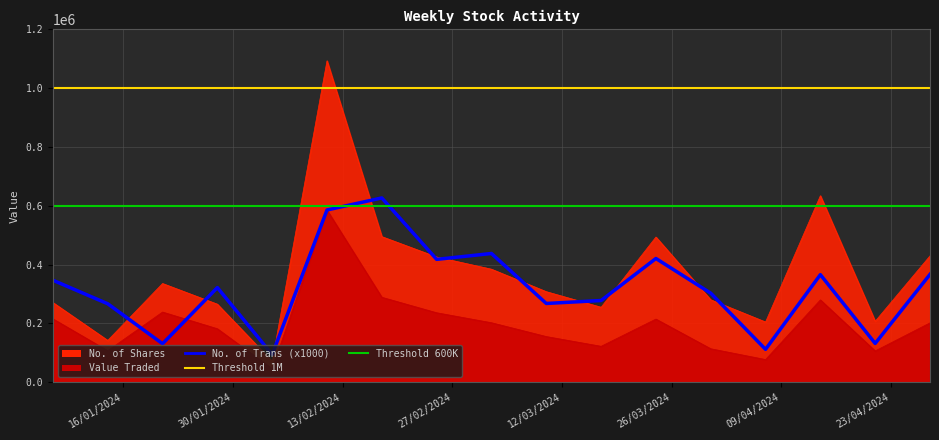

What position from the right is 18/02/2024?

11